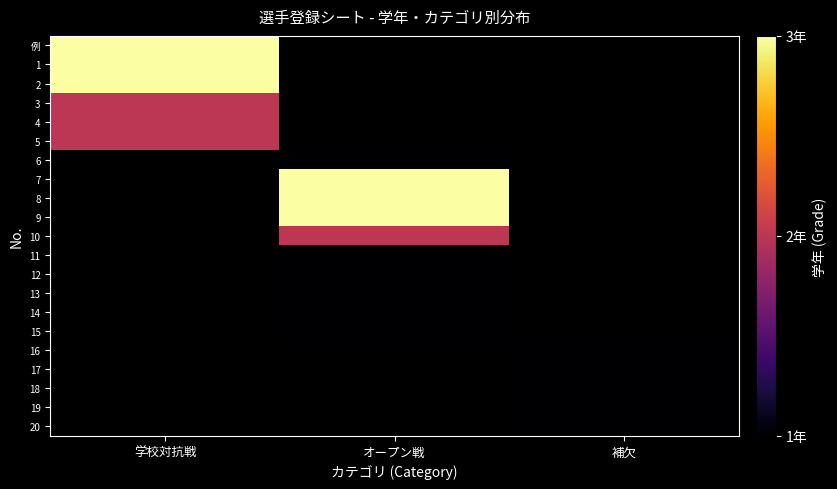

Where is 1 nearest to the value 3?

学校対抗戦